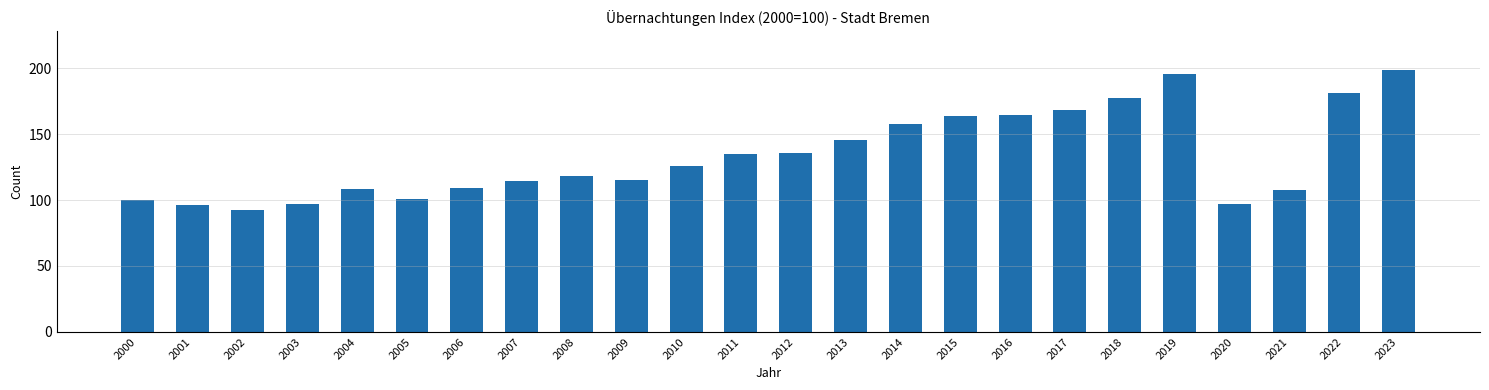

What is the difference between the second highest and second lowest values?

99.6